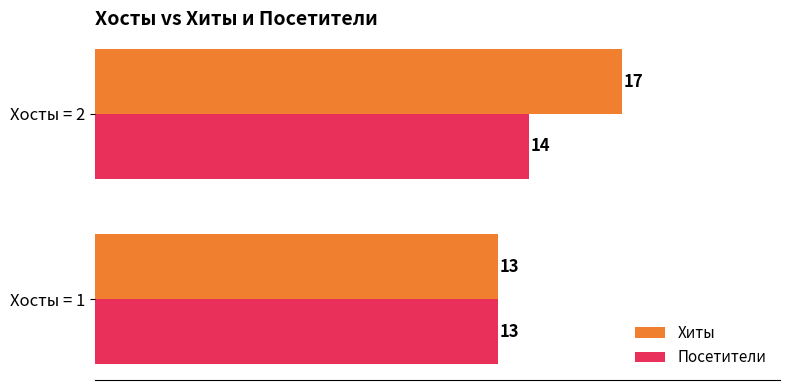

What is the difference between the maximum and minimum values in the Посетители series?

1